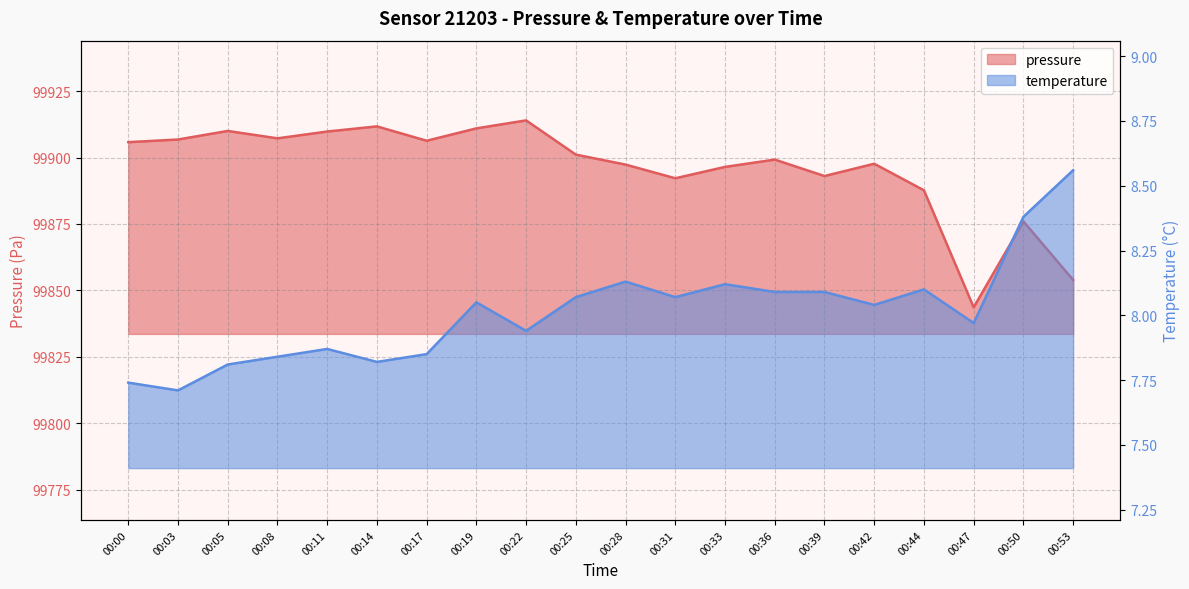

True or false: pressure has more than 1 interior local peaks.

True